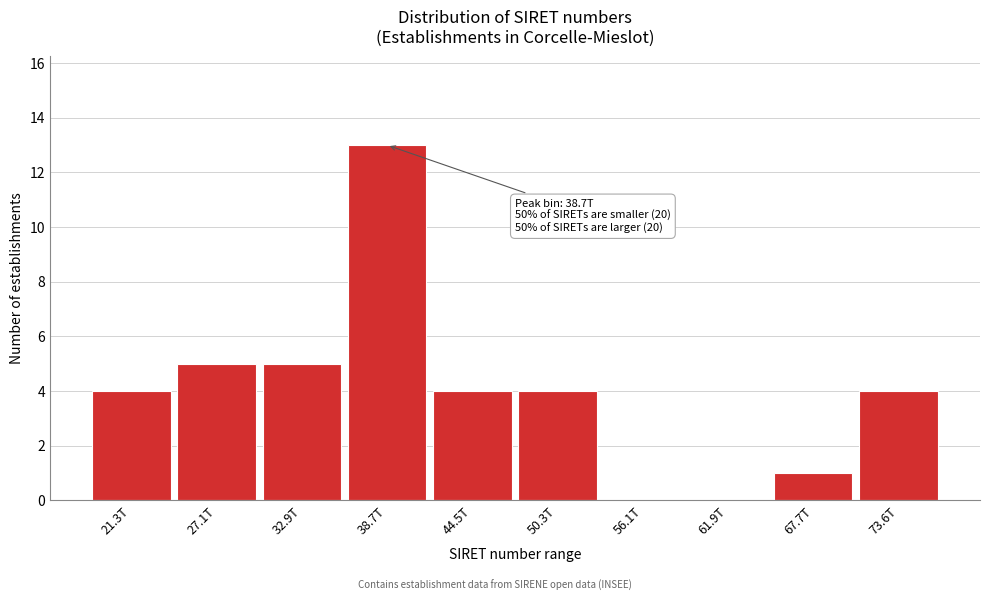

Reading left to right, list all the values displayed in this chart.

21.3T=4	27.1T=5	32.9T=5	38.7T=13	44.5T=4	50.3T=4	56.1T=0	61.9T=0	67.7T=1	73.6T=4